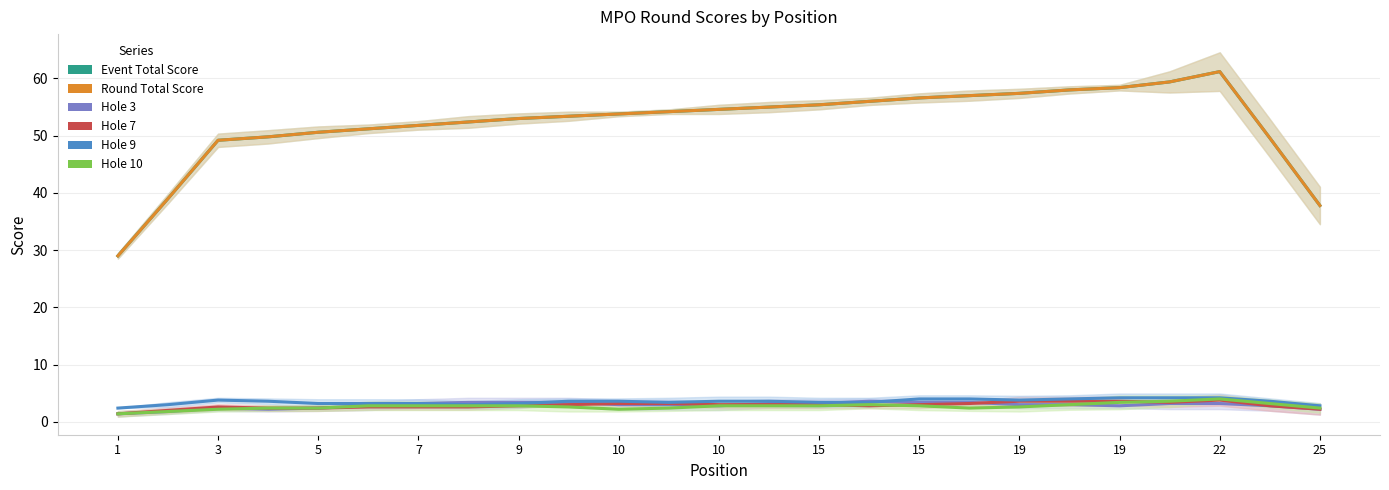

At which category is the sum across all series the highest?

22